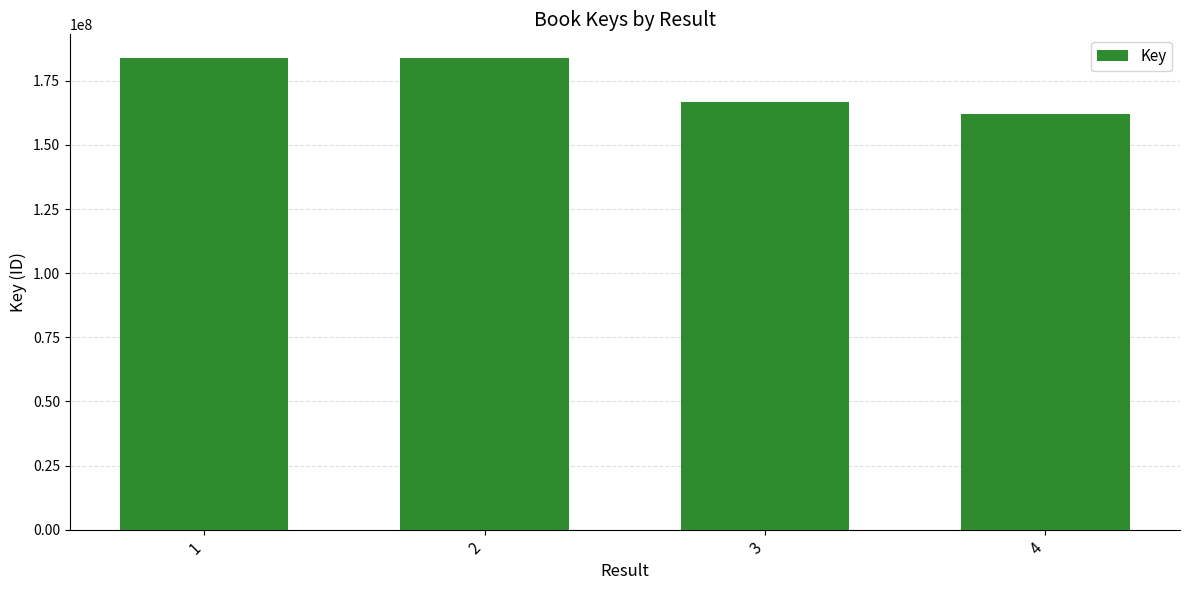

What is the minimum value shown in the chart?

162086102